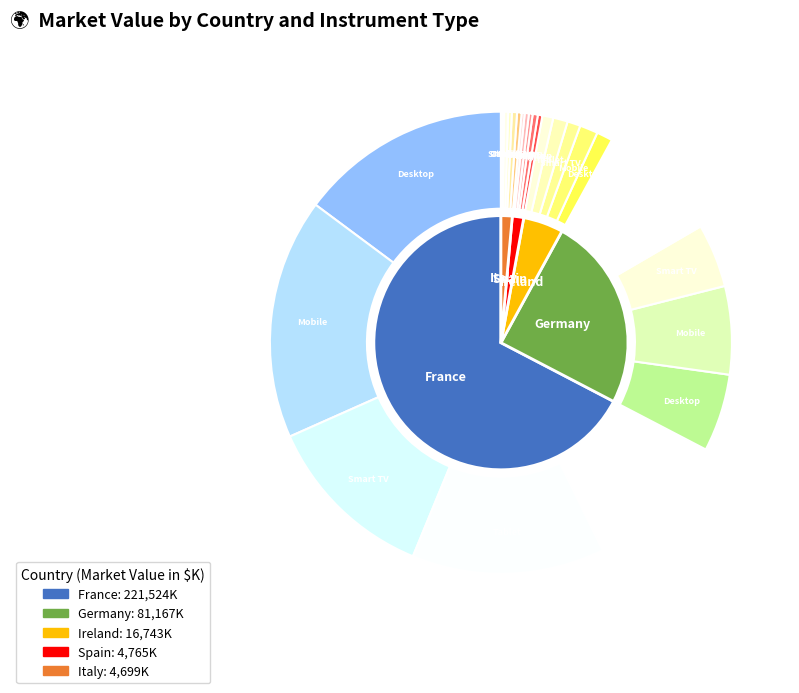

True or false: Spain accounts for 16% of the total.

False